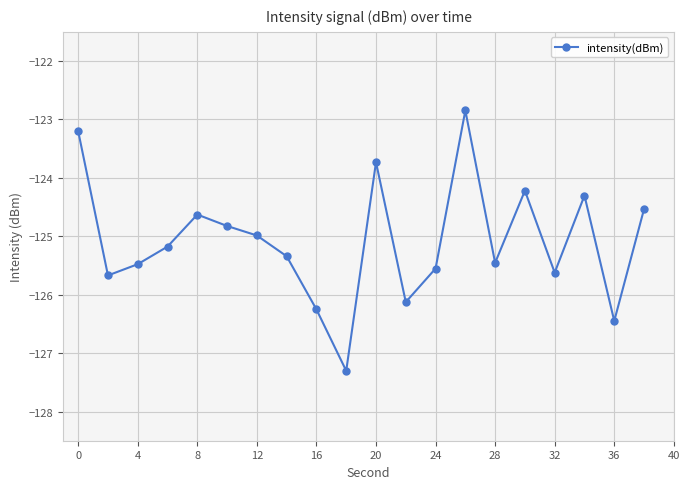

What is the average value?

-125.1